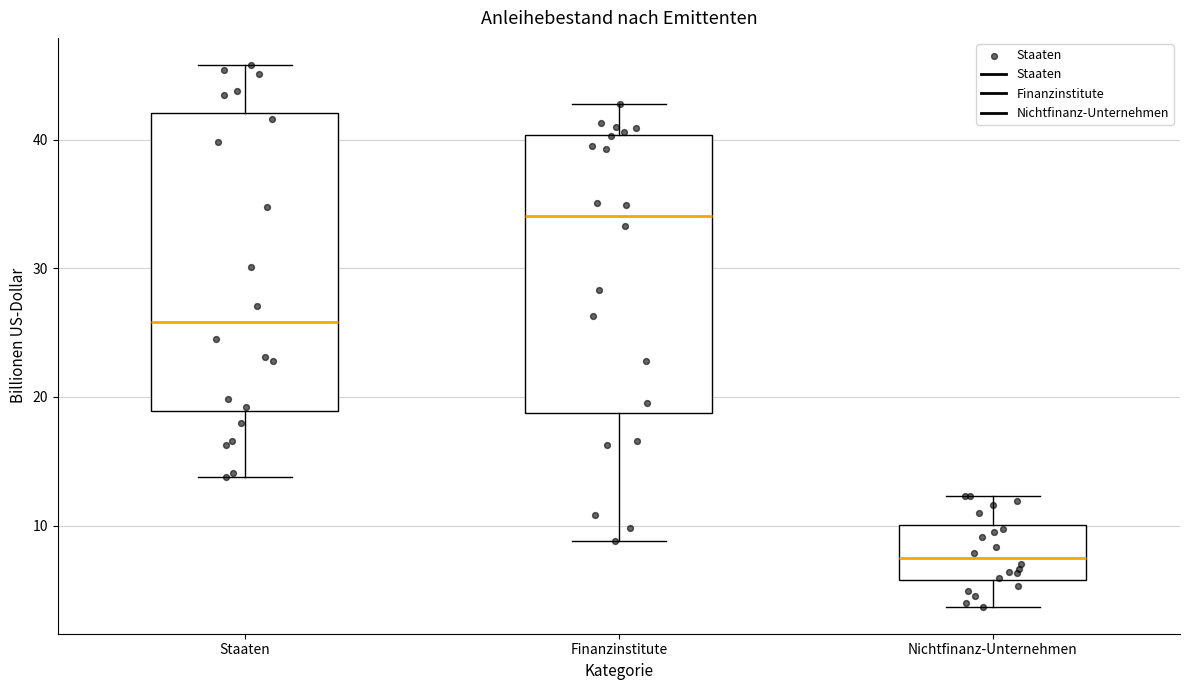

Where is the lower edge of the box for Nichtfinanz-Unternehmen on the y-axis? The values are not printed on the chart, so give them approximately, as read against the axis.

6